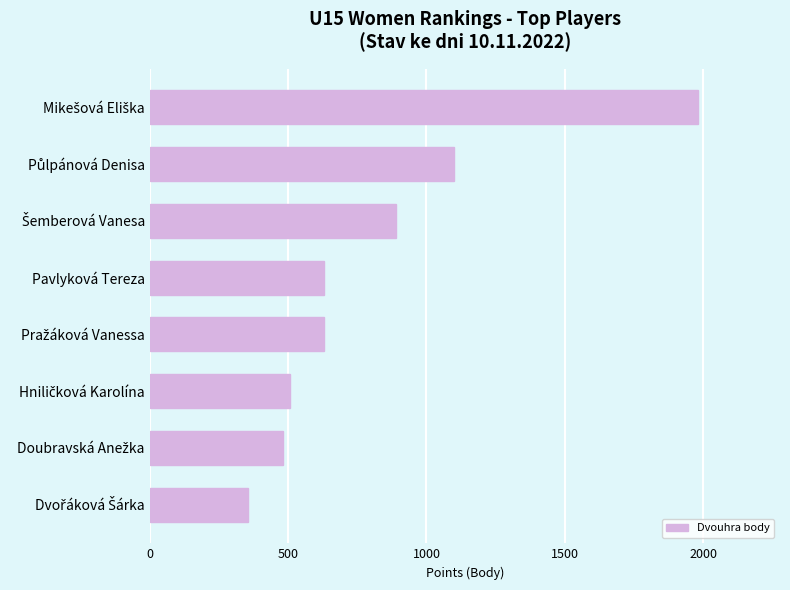

What is the value of the 3rd bar from the top?

890